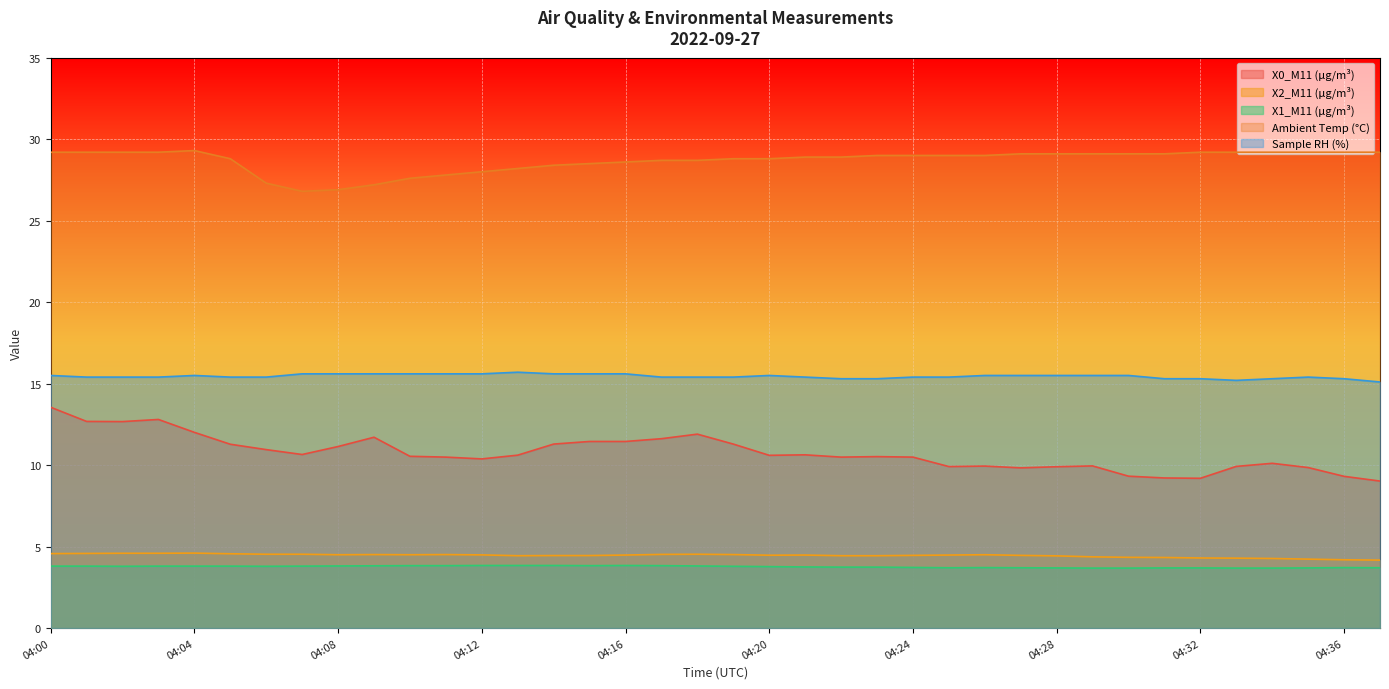

What is the highest value of the Ambient Temp (°C) series?

29.3